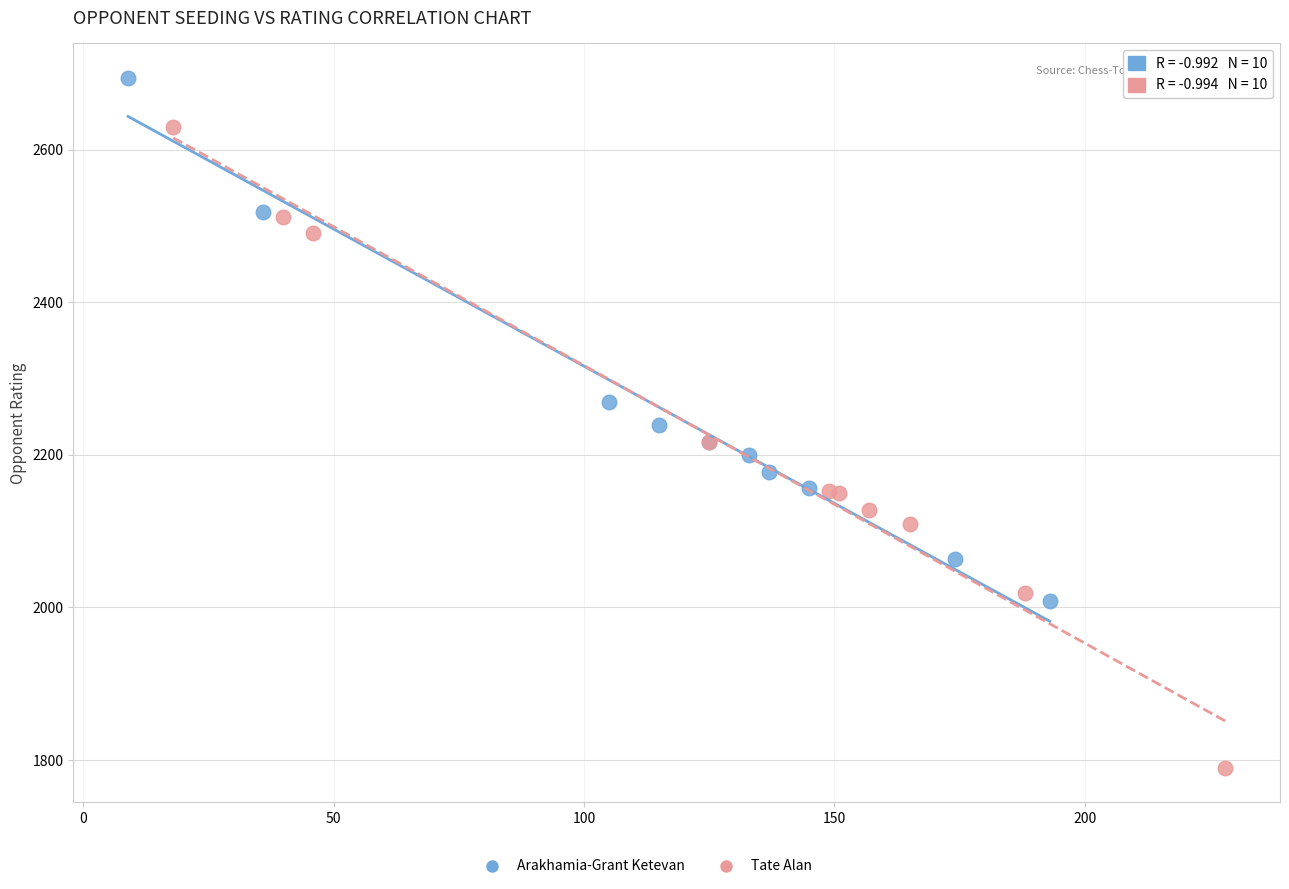

Which series reaches the maximum Y coordinate?

Arakhamia-Grant Ketevan